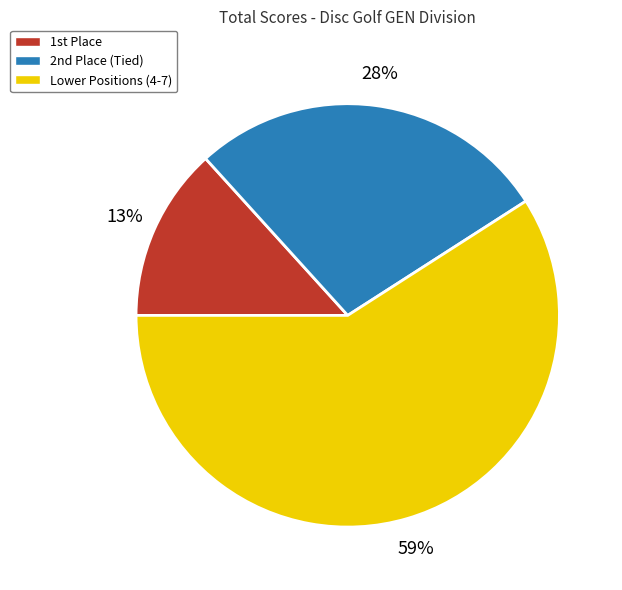

How many slices are in this pie chart?

3